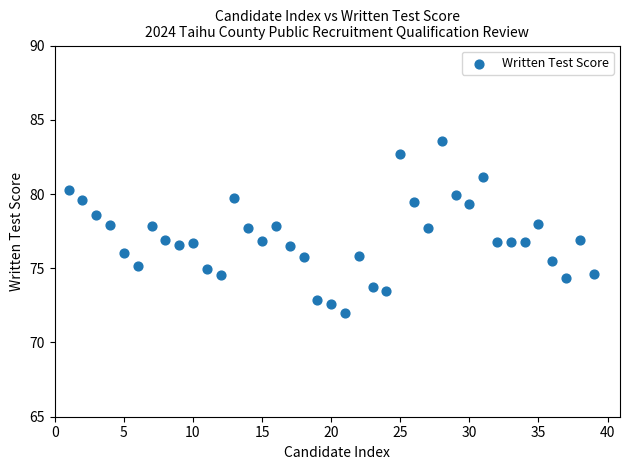

What is the range of Y values (max minus min)?

11.6